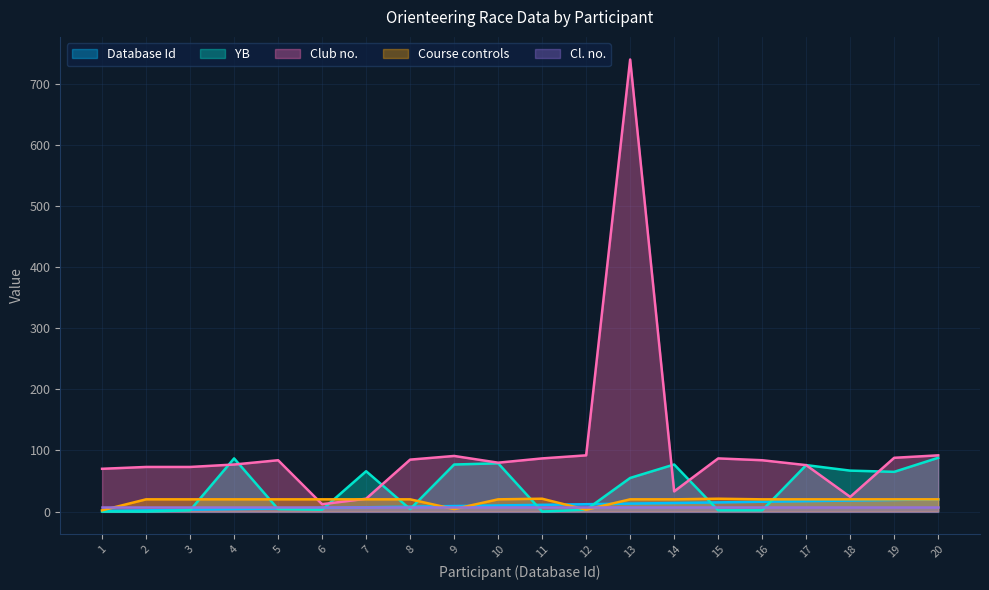

How many distinct data groups are displayed?

5